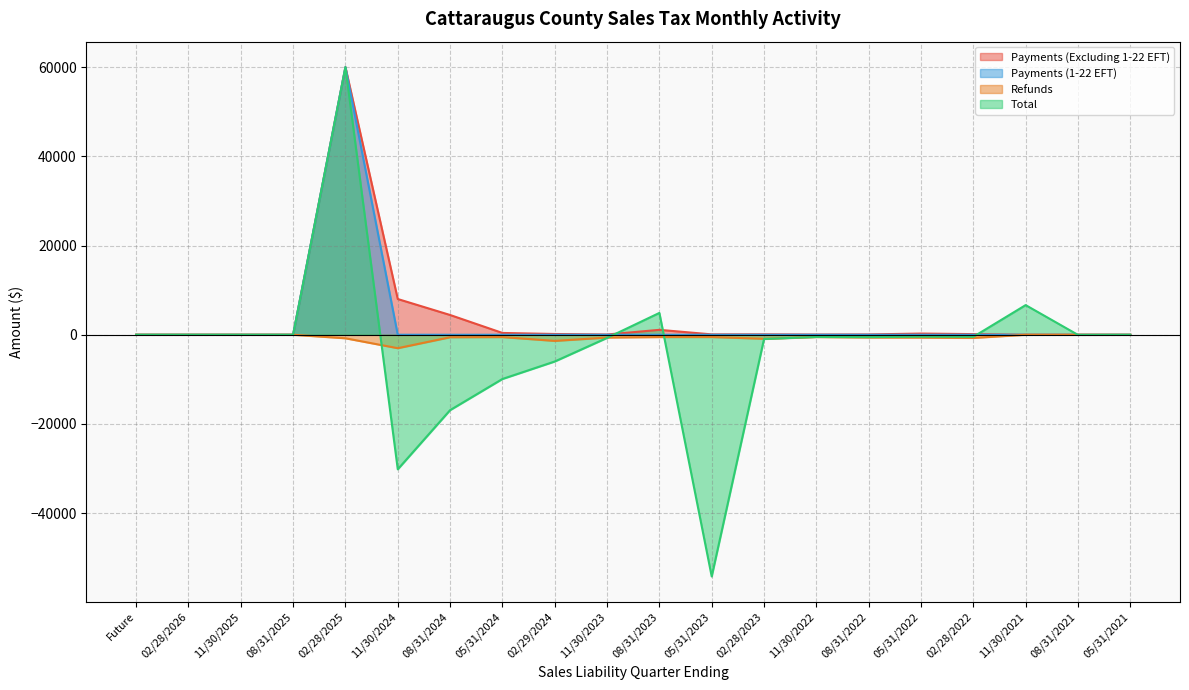

Rank the series at 11/30/2024 from highest to lowest value.

Payments (Excluding 1-22 EFT), Payments (1-22 EFT), Refunds, Total